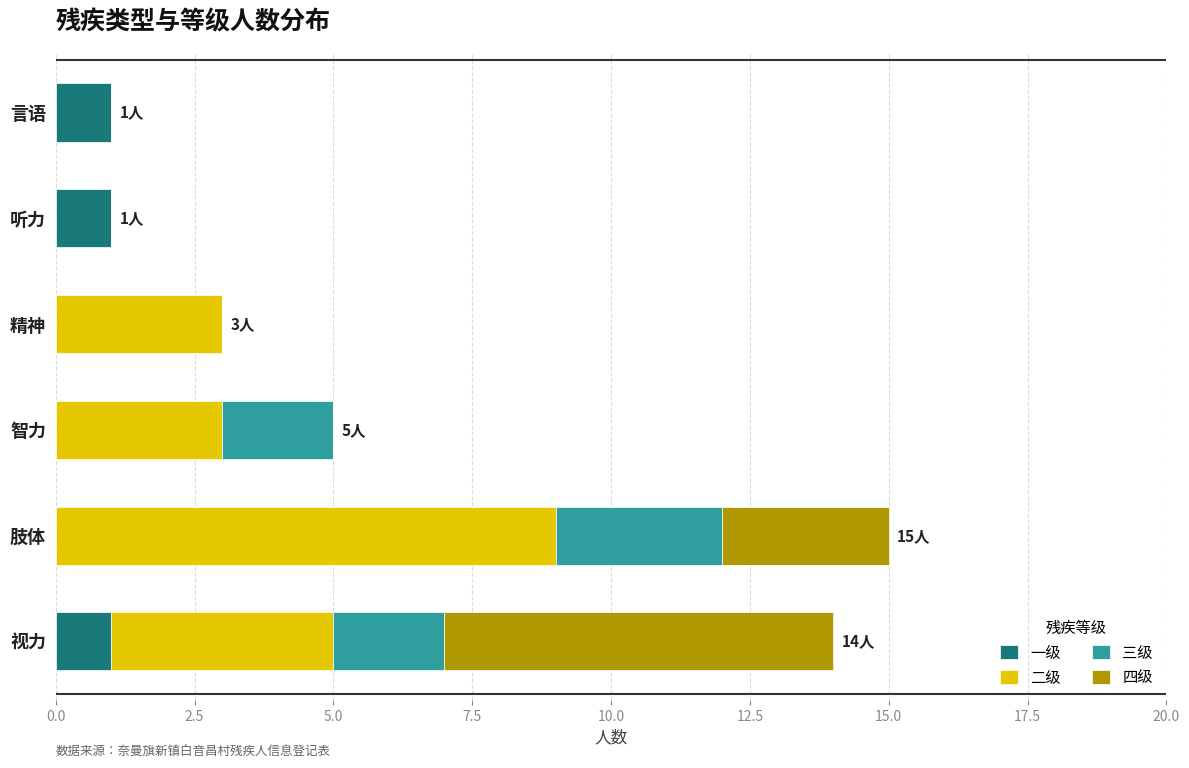

How many series are shown in this chart?

4